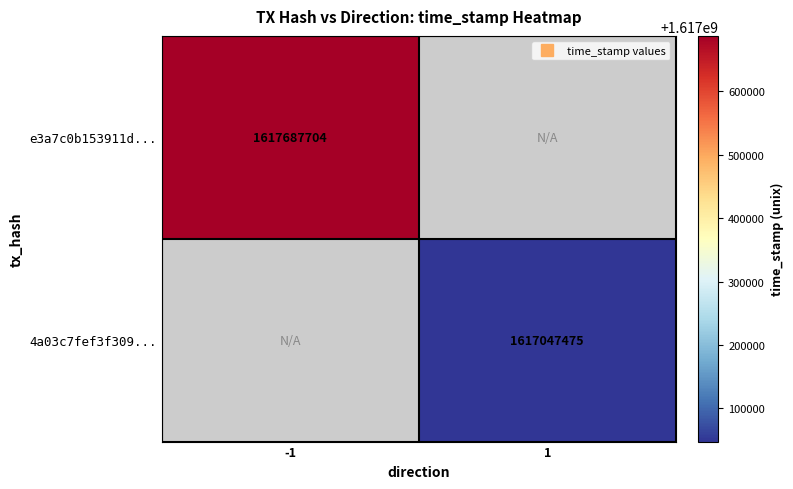

What is the smallest value displayed?

1617047475.0